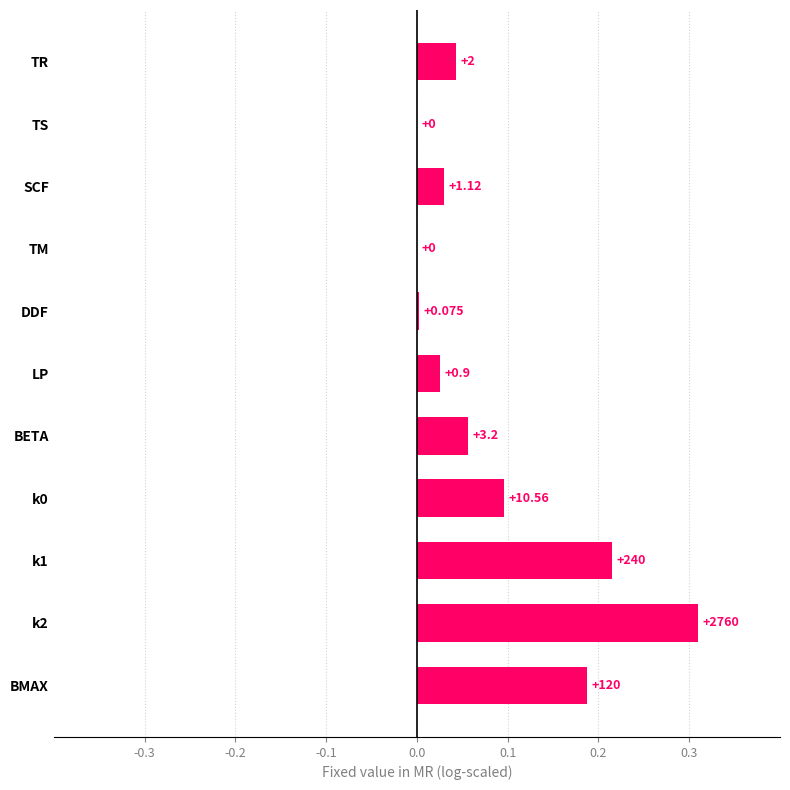

What is the difference between the maximum and second lowest values?

0.3